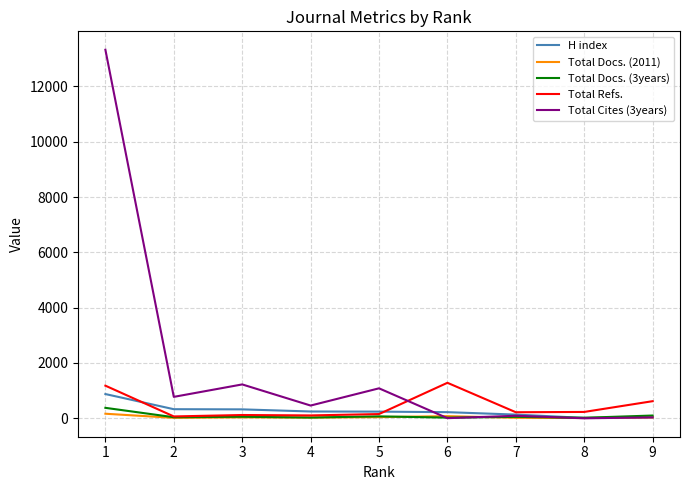

Which series has the largest range (max minus min)?

Total Cites (3years)